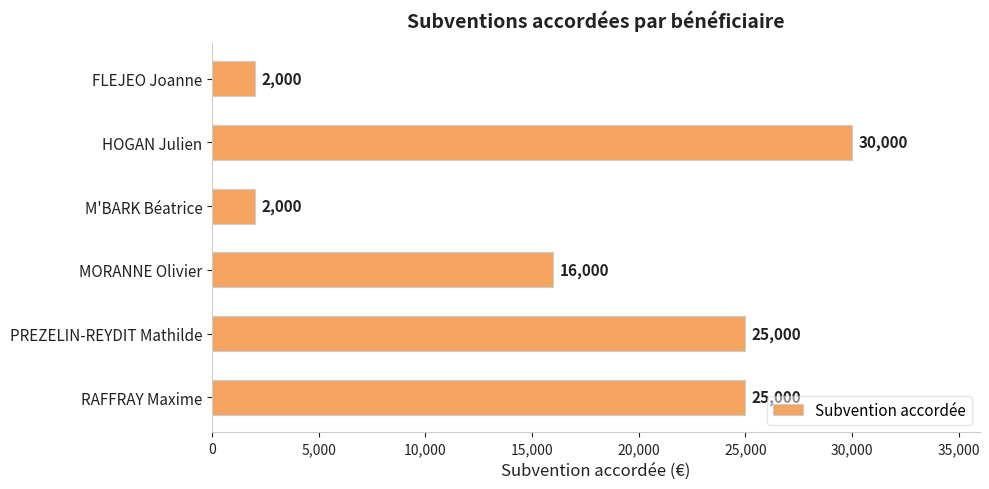

What is the average value?

16667